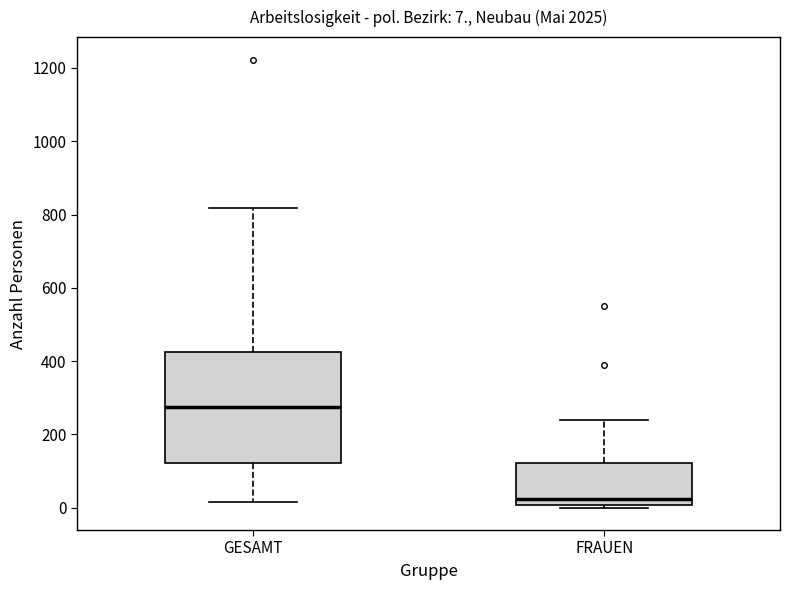

Comparing the boxes themselves (not the whiskers), which one is the tallest?

GESAMT